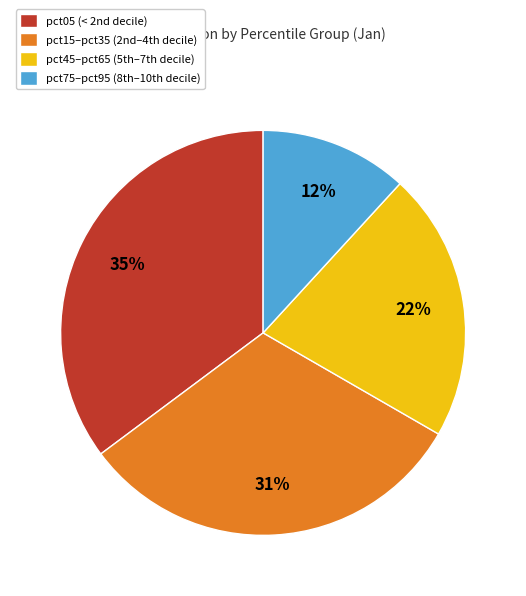

Is there a majority slice in this chart?

No